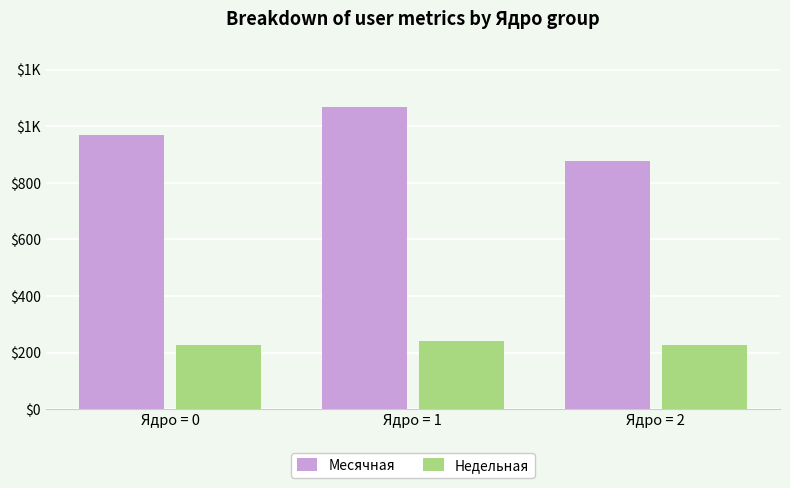

Rank the series by their average value, from lowest to highest.

Недельная, Месячная